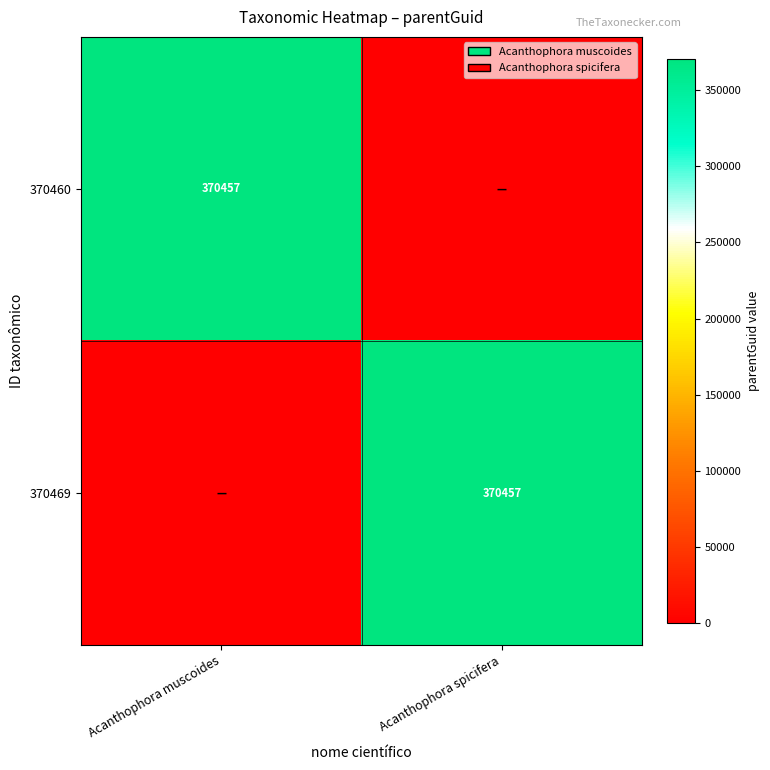

The value of 370469 at Acanthophora spicifera is 544751. True or false?

False